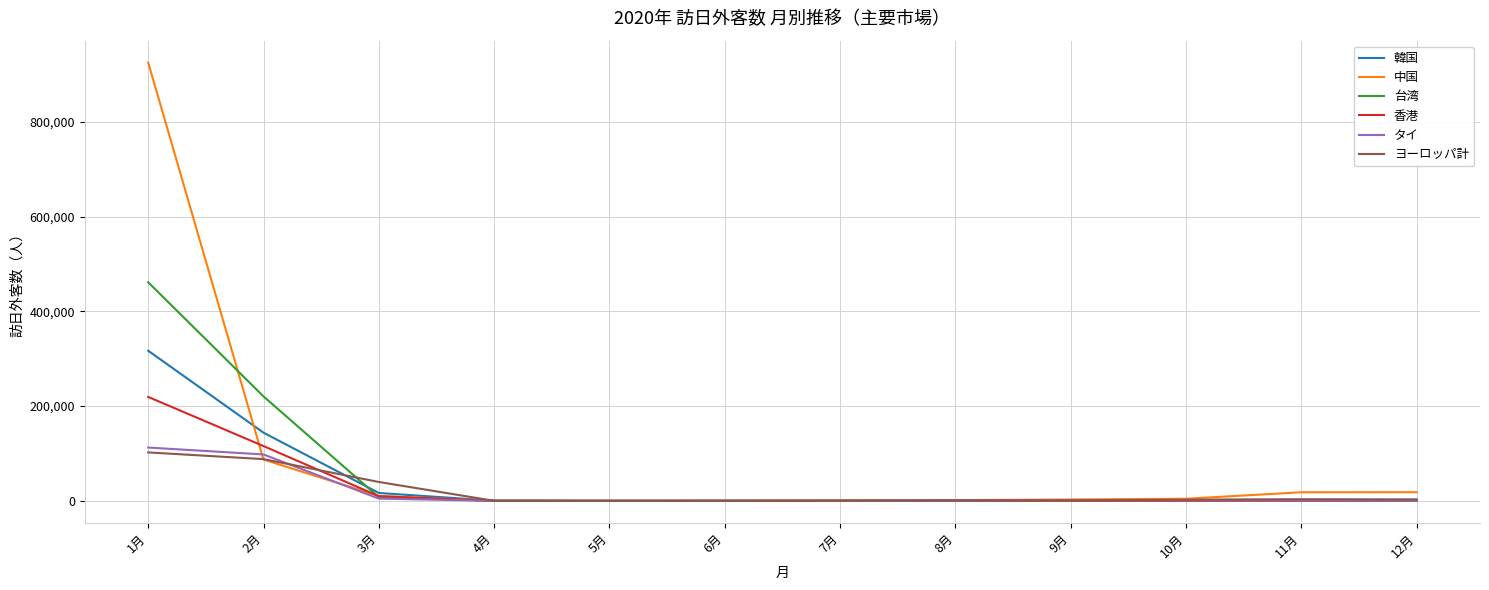

True or false: 韓国 has more than 0 interior local peaks.

True